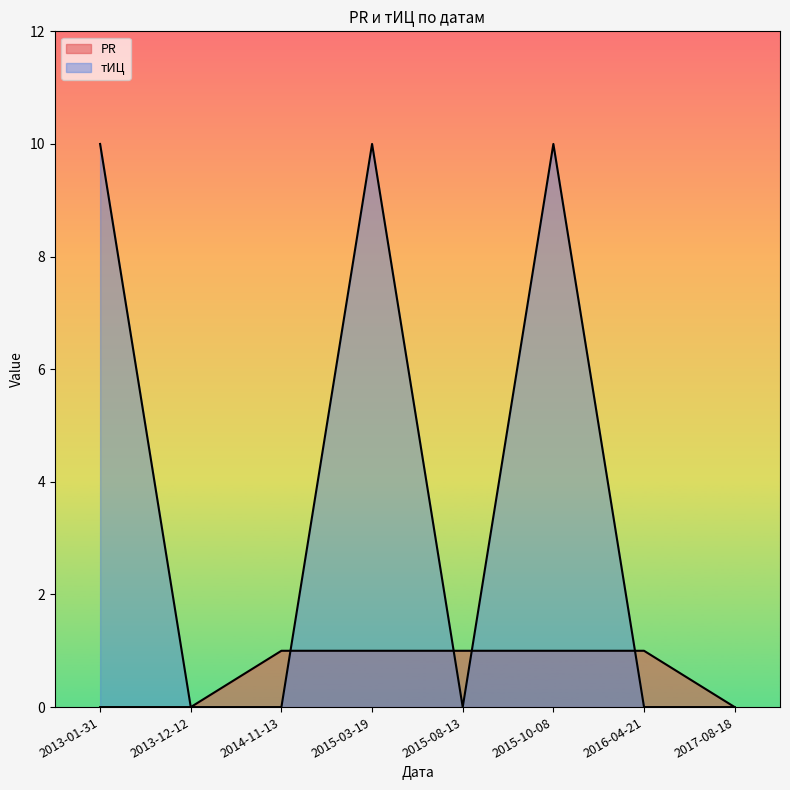

What is the difference between the maximum and minimum values in the PR series?

1